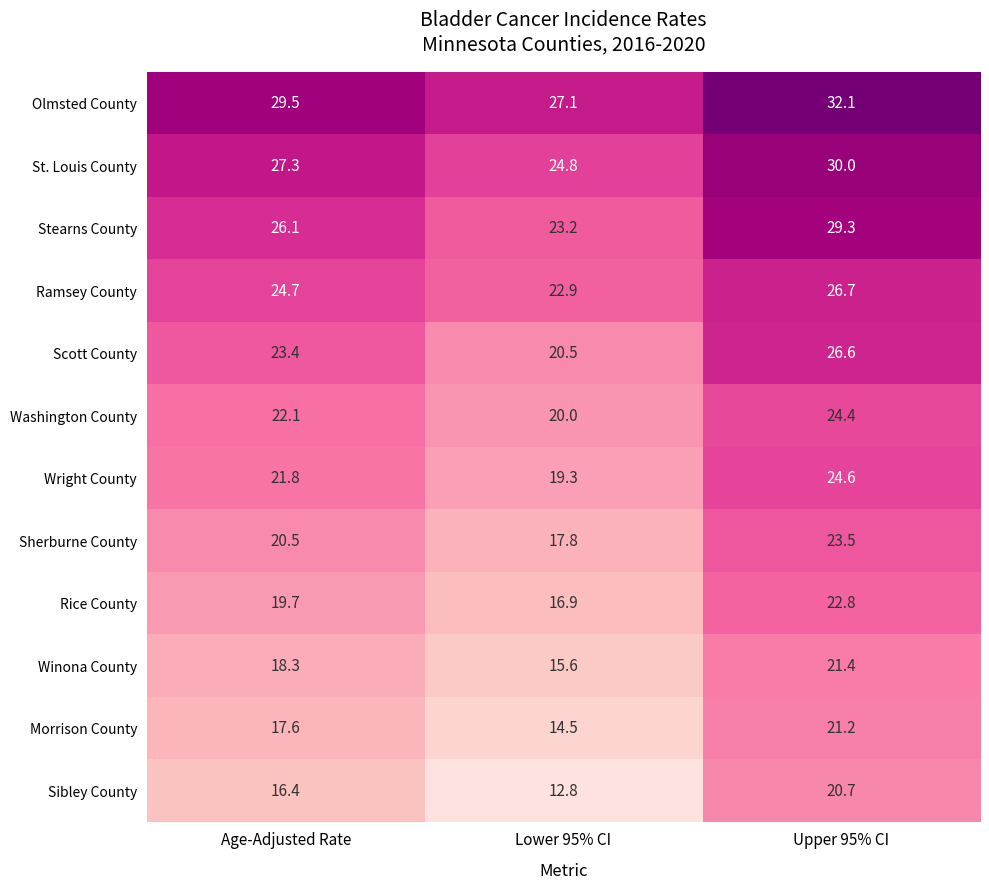

What is the maximum value for St. Louis County?

30.0